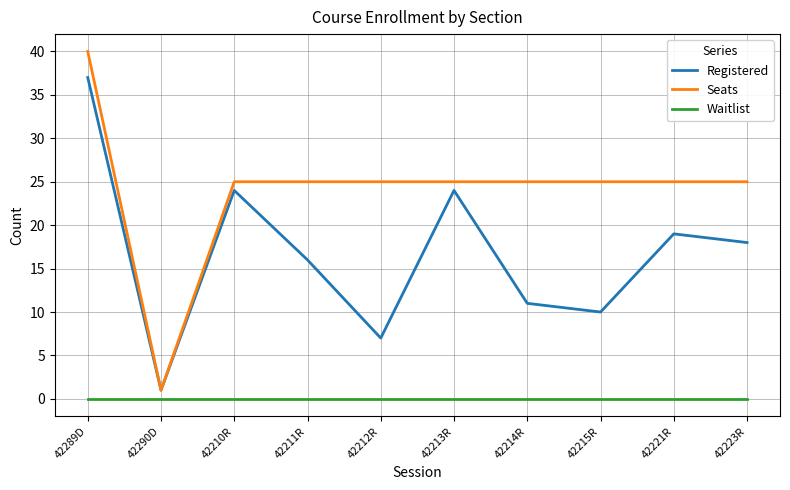

Reading left to right, extract all data points from this chart.

Registered: 37	1	24	16	7	24	11	10	19	18
Seats: 40	1	25	25	25	25	25	25	25	25
Waitlist: 0	0	0	0	0	0	0	0	0	0